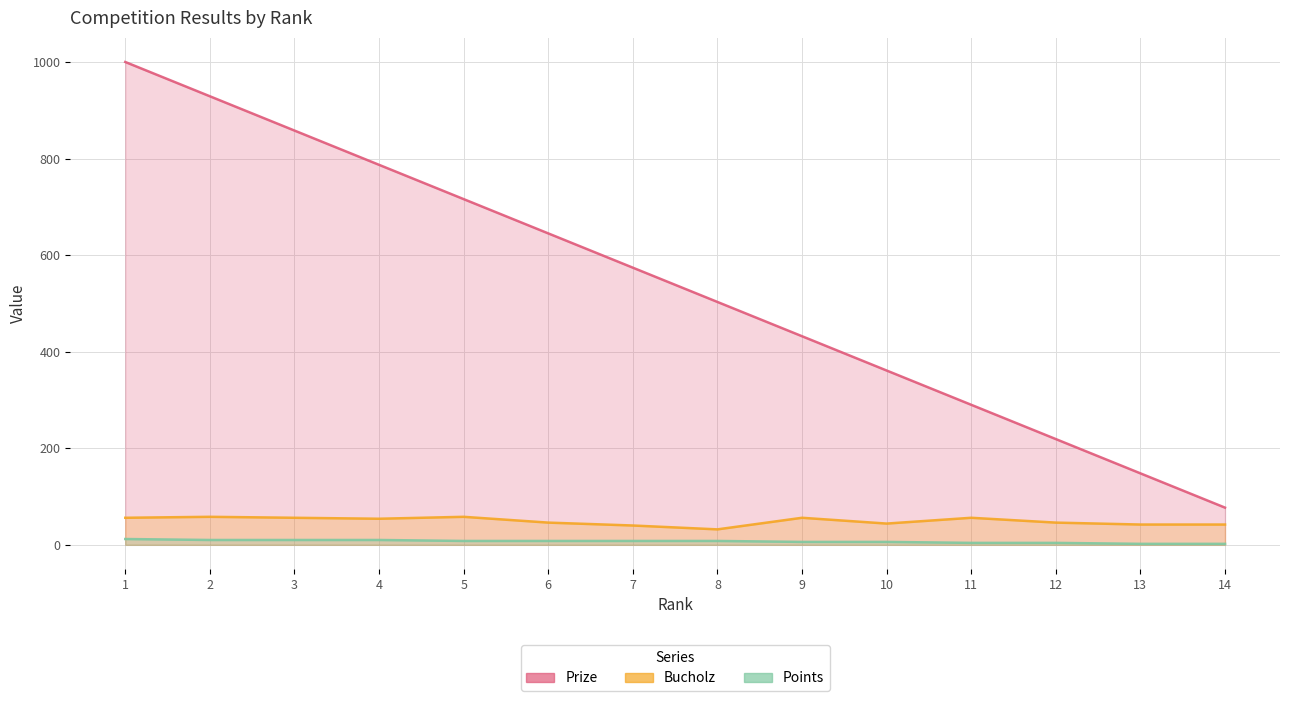

Where does the Points series first go above 8?

1